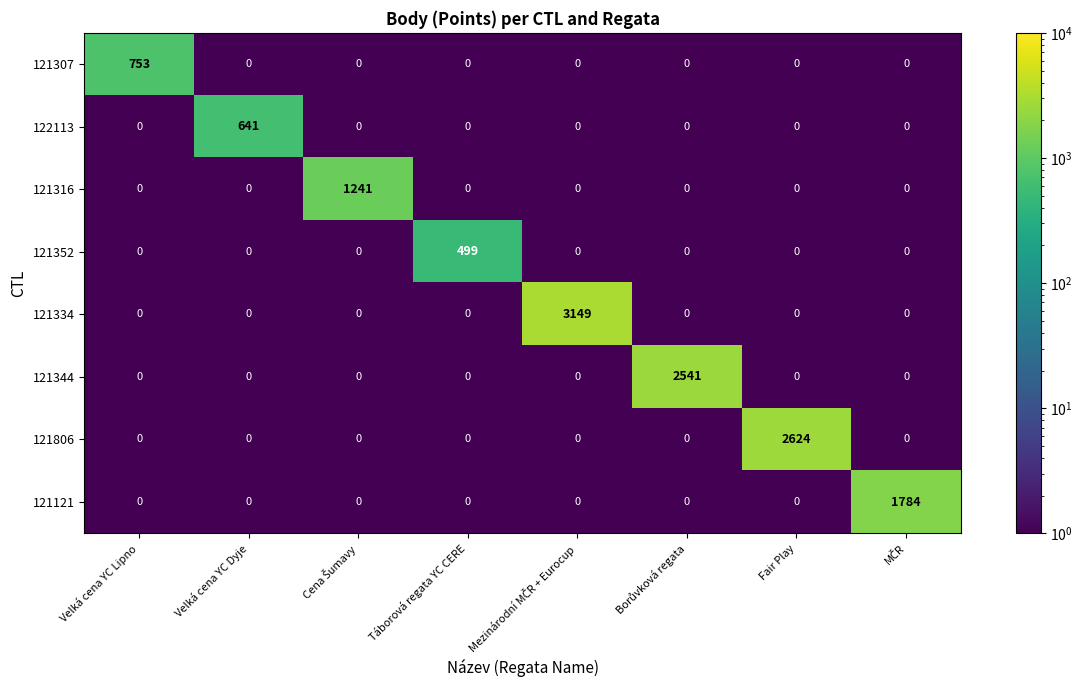

Is it true that 121307 equals 0 at Fair Play?

True